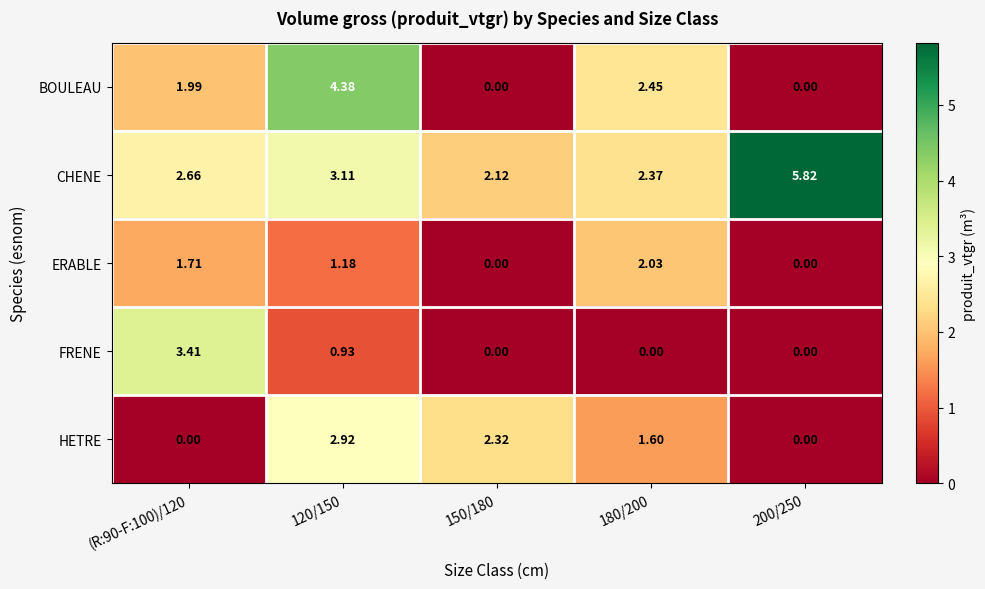

Is the value of CHENE at 150/180 greater than the value of ERABLE at 180/200?

Yes